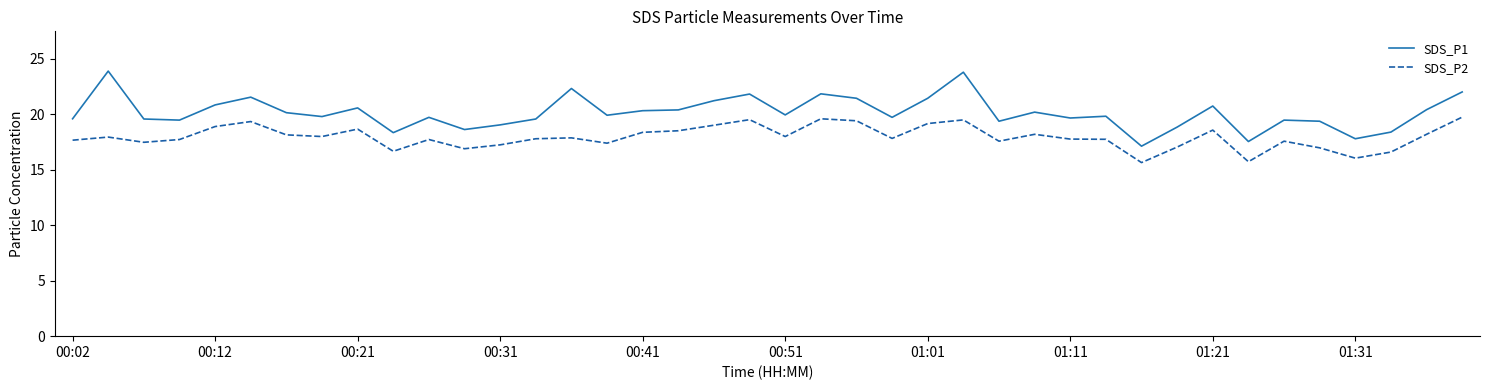

List the series in order of their peak value, lowest first.

SDS_P2, SDS_P1